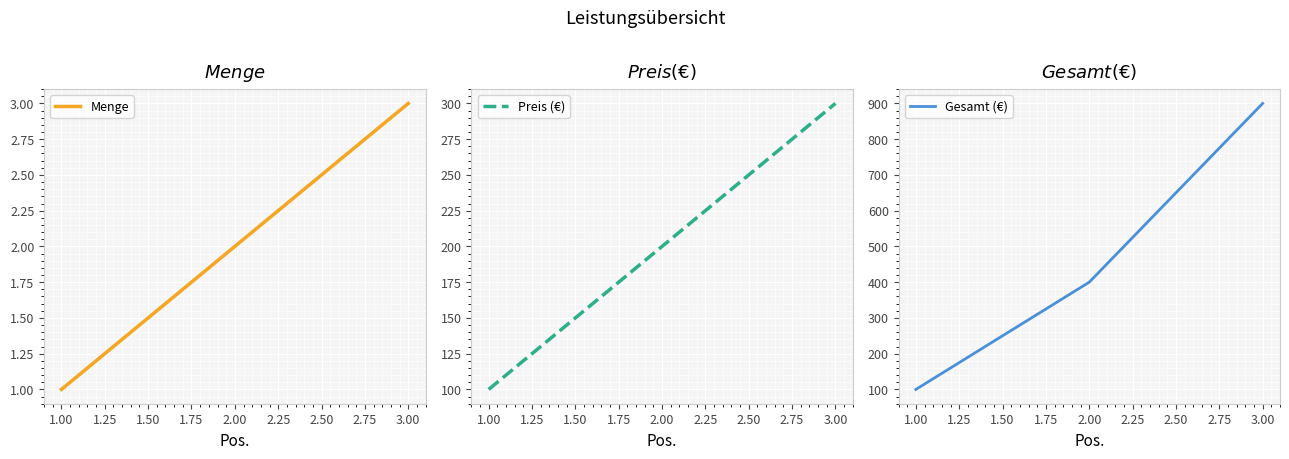

What is the smallest value displayed?

1